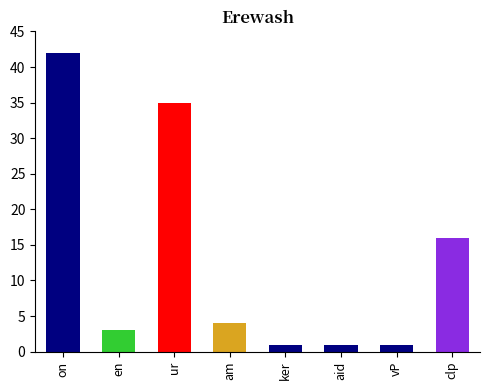

What is the smallest value displayed?

1